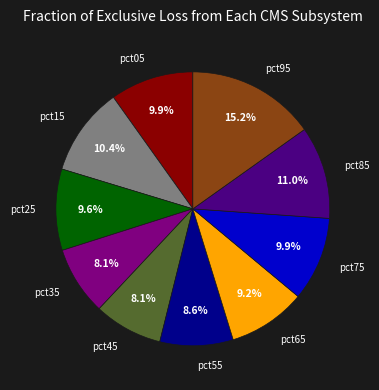

What percentage is the pct25 slice, to the nearest percent?

10%